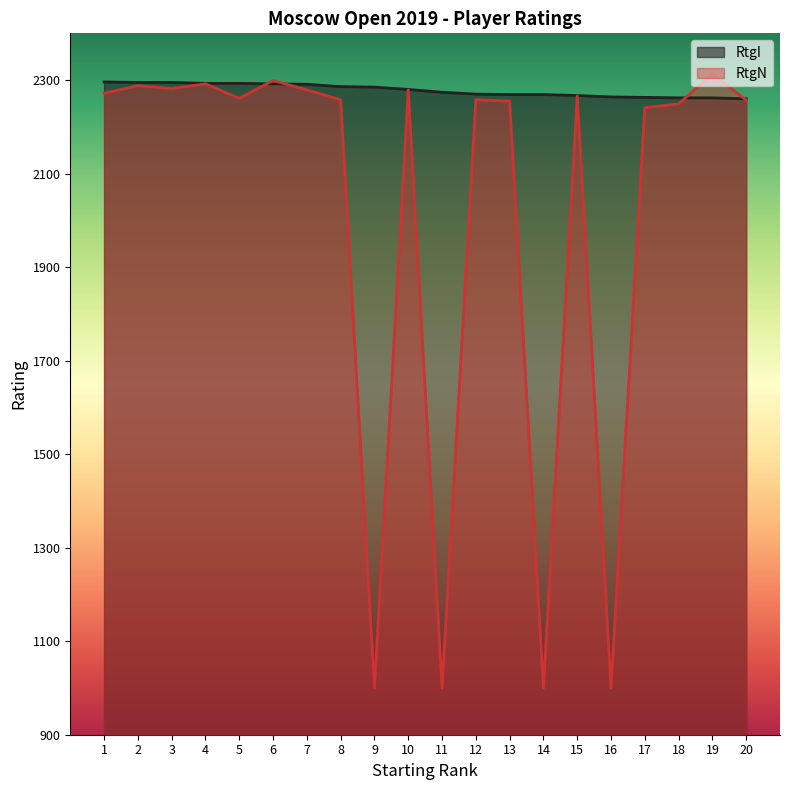

What is the difference between the highest and lowest values at 2?

7